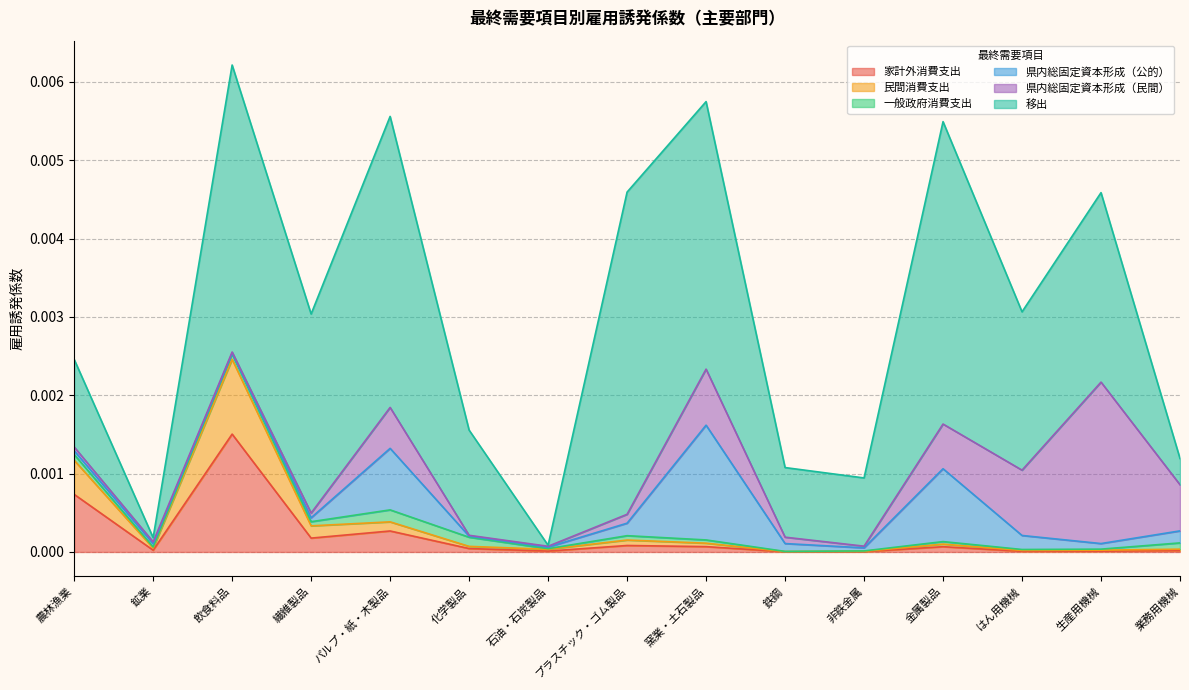

Is the value of 県内総固定資本形成（民間） at 化学製品 greater than the value of 民間消費支出 at 窯業・土石製品?

No